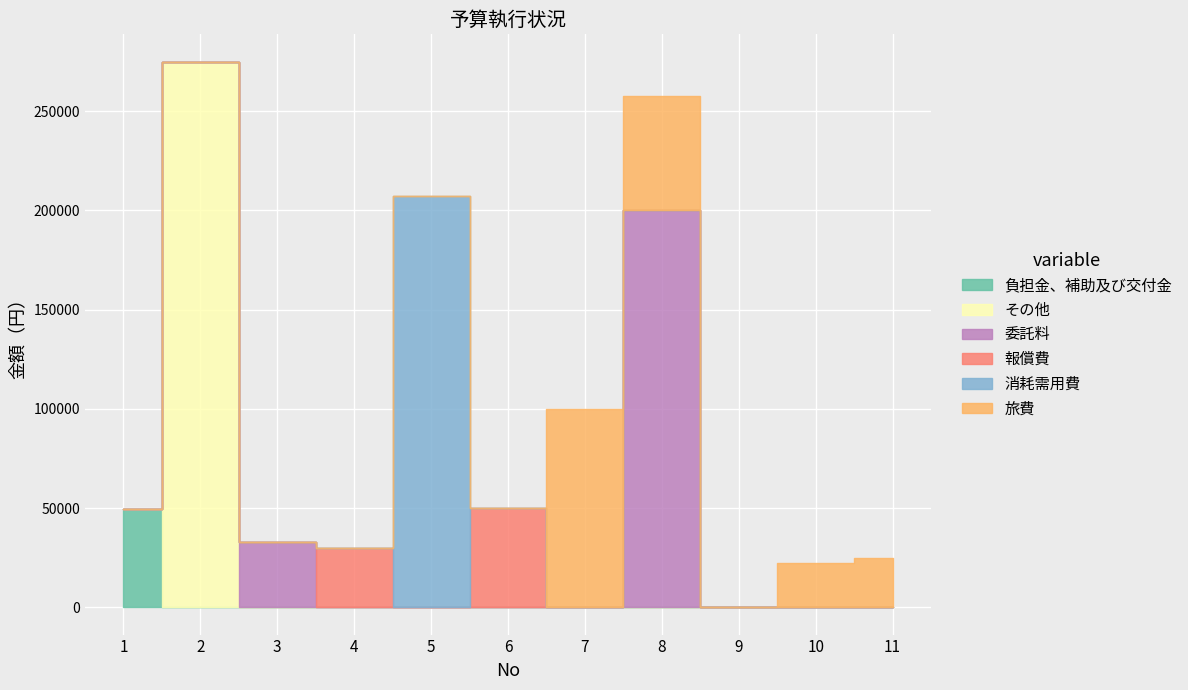

What is the difference between the maximum and second lowest values in the 負担金、補助及び交付金 series?

49480